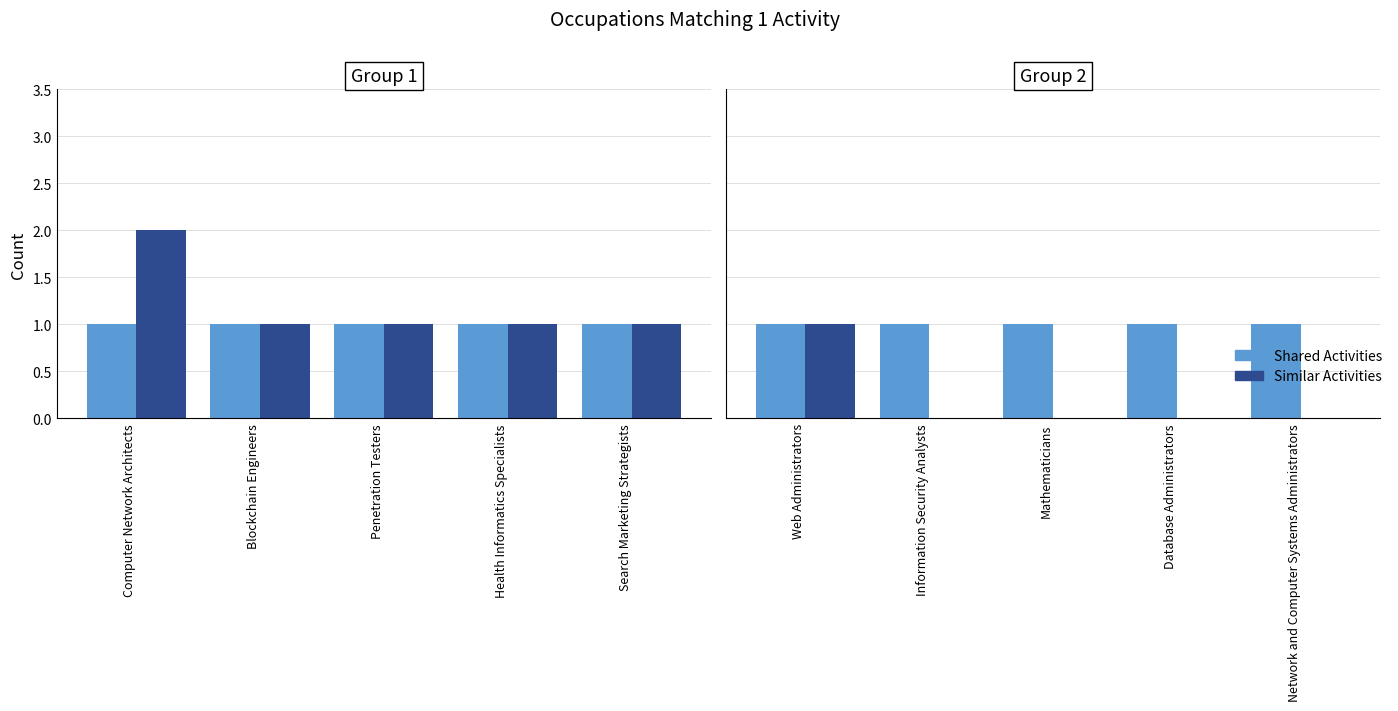

What position from the right is Mathematicians?

3